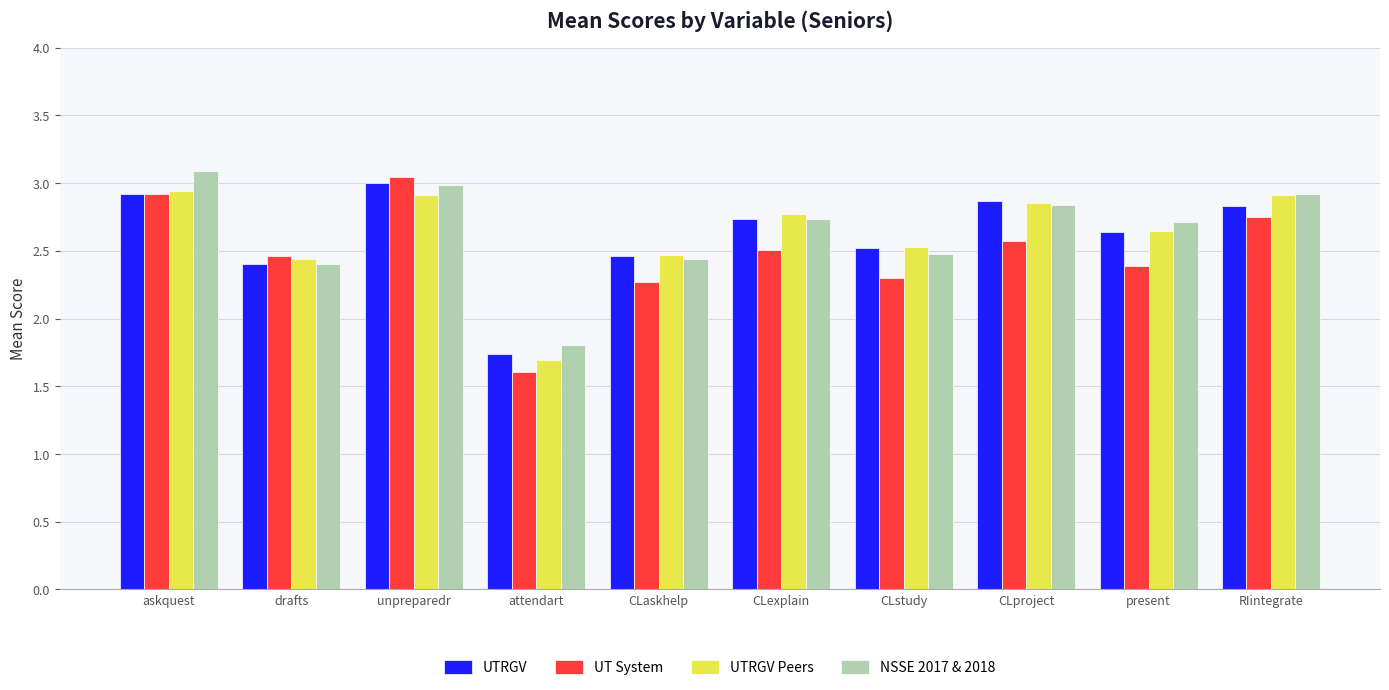

Is the value of UTRGV at CLstudy greater than the value of NSSE 2017 & 2018 at CLproject?

No